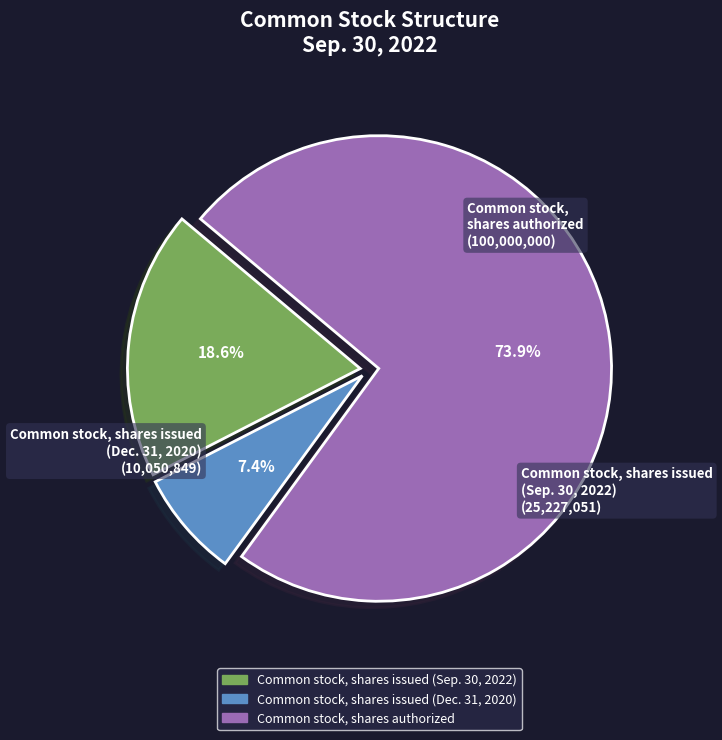

True or false: Common stock, shares issued (Dec. 31, 2020) accounts for 7% of the total.

True